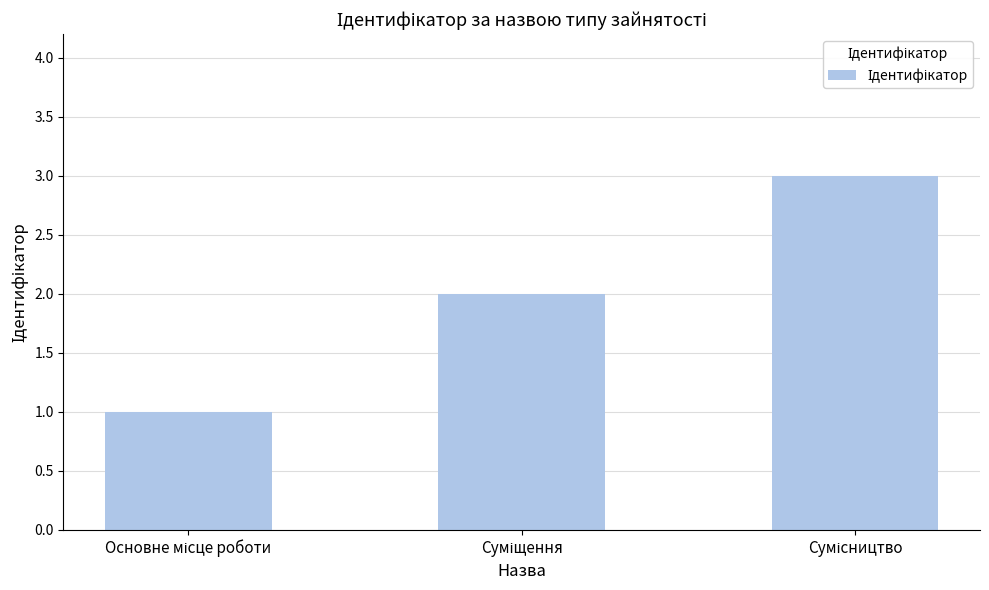

What is the maximum value shown in the chart?

3